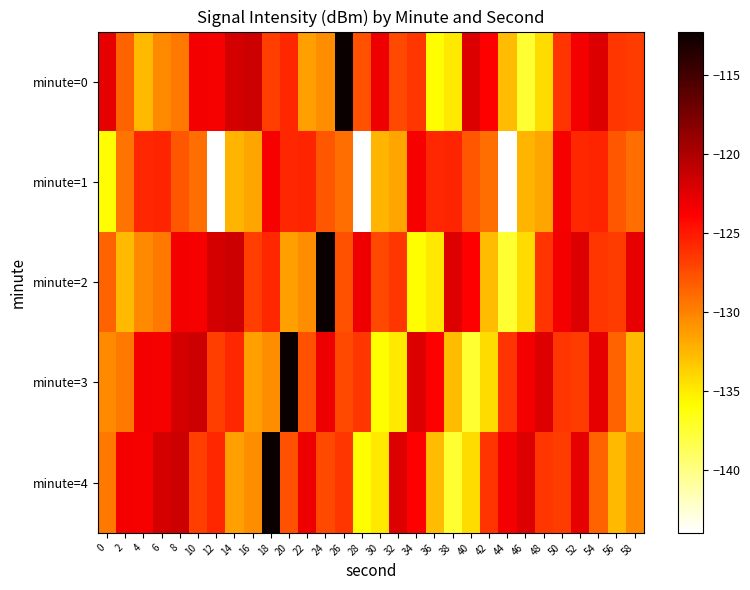

Which series has the largest range (max minus min)?

minute=0